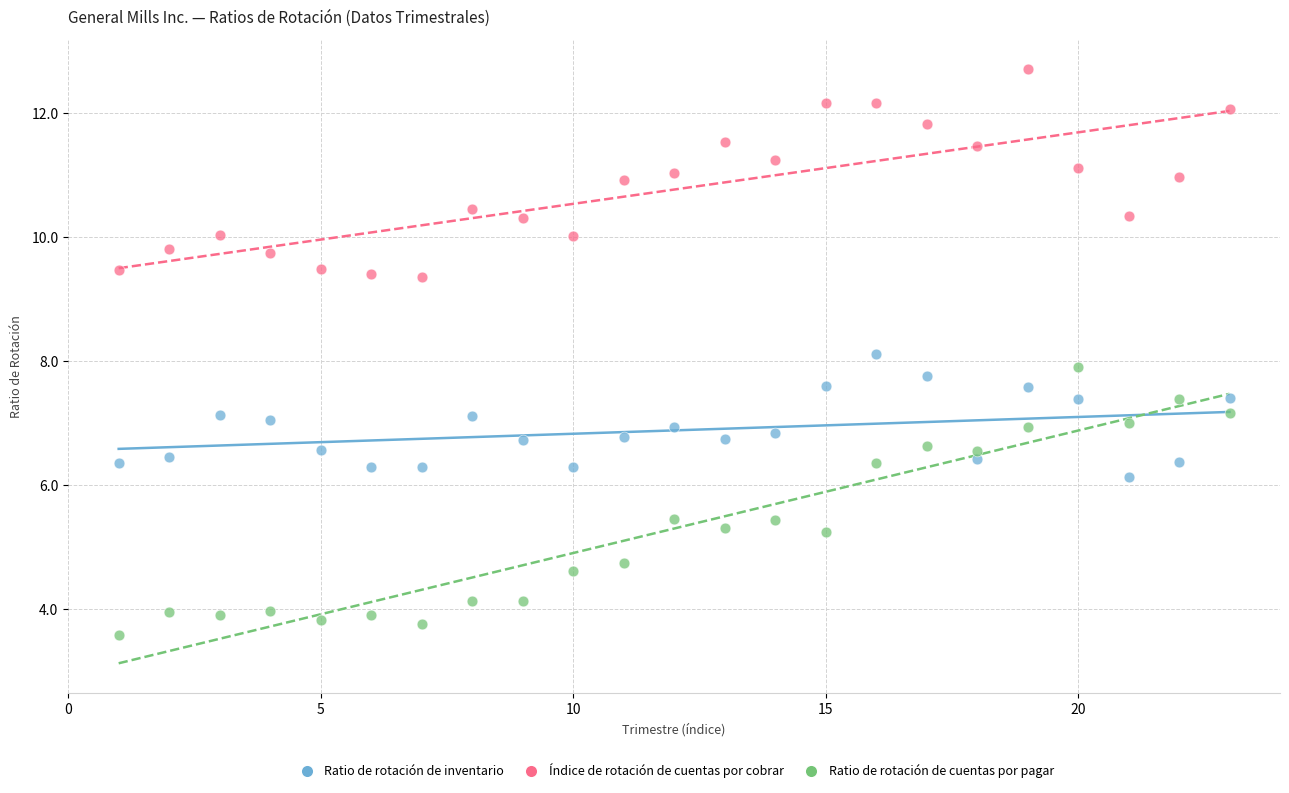

Across all data points, what is the range of X values (max minus min)?

22.0